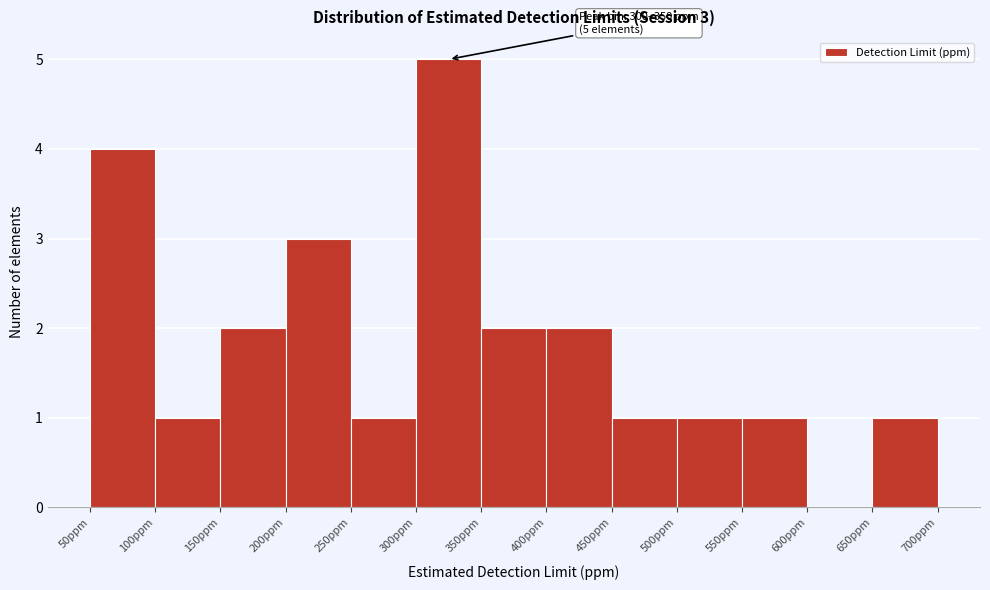

Over which range of the x-axis is the bar tallest?

300 to 350